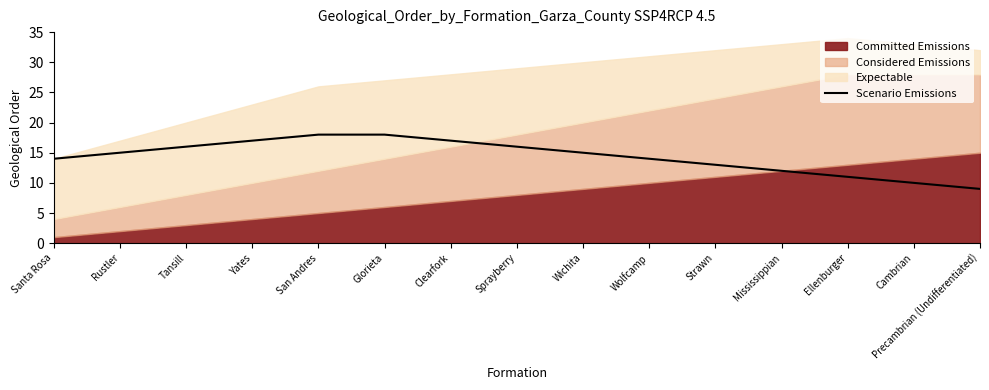

How many data points are less than 15?

7